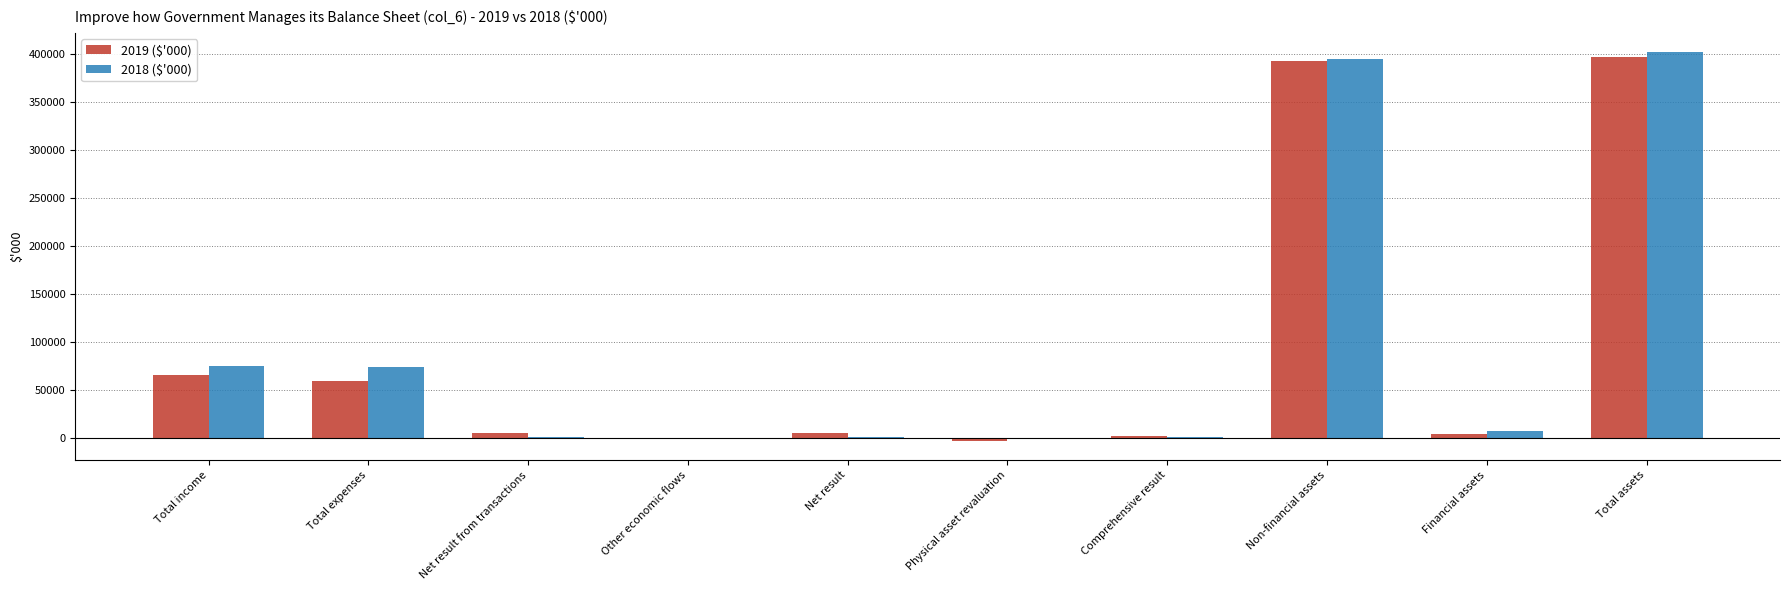

How many groups of bars are there?

10